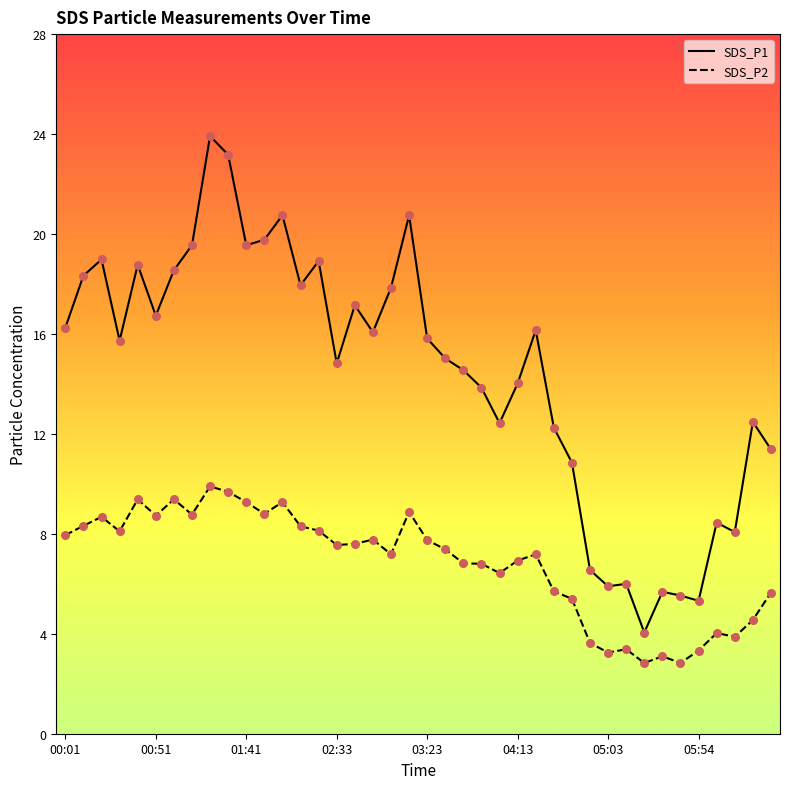

Which series has the largest Y range (max minus min)?

SDS_P1